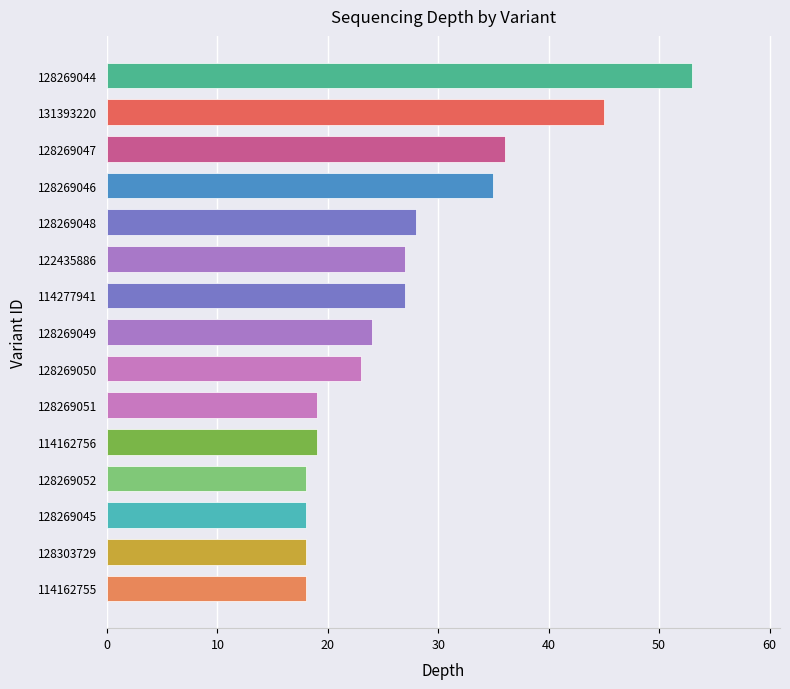

At which label is the value closest to 35?

128269046